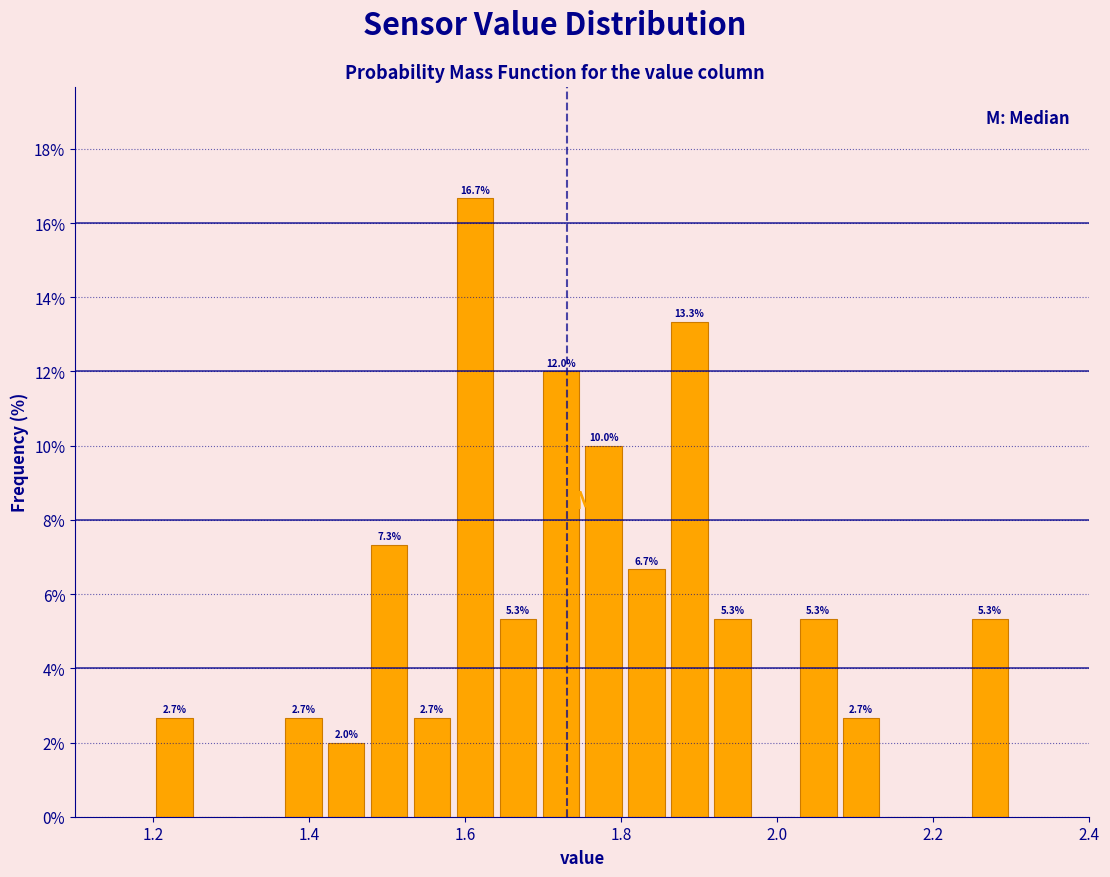

Read against the x-axis, roughly where is the centre of the tallest bar?

1.62